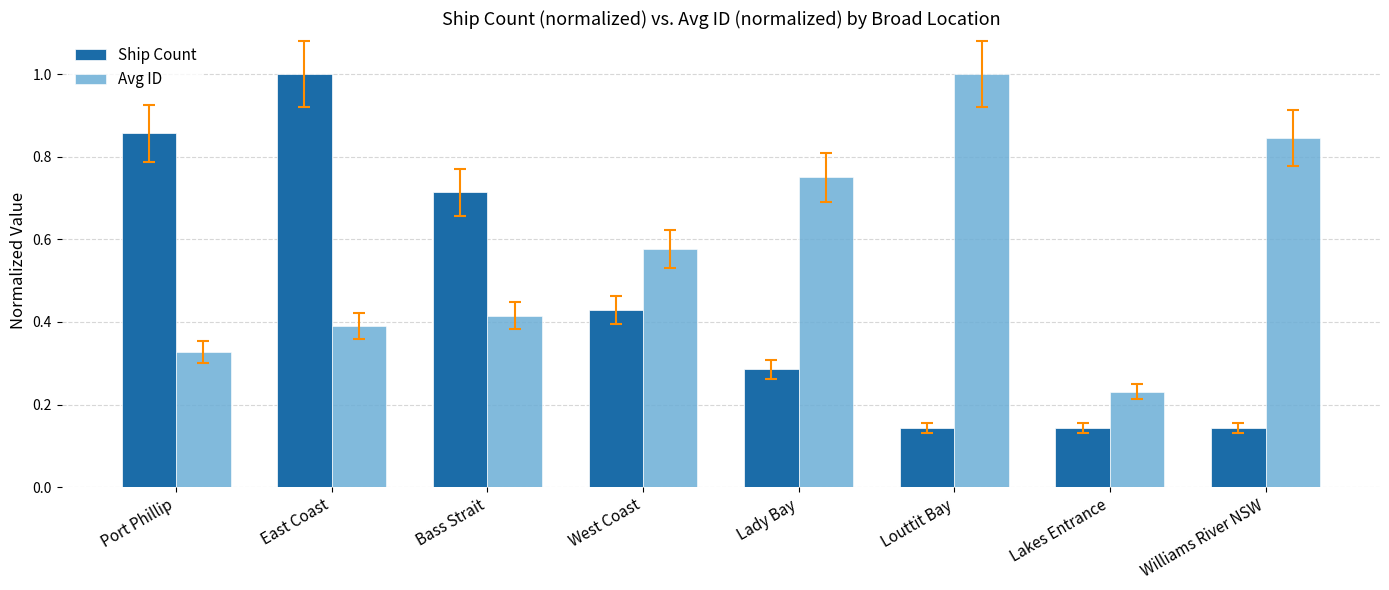

What is the label of the 5th bar from the right?

West Coast